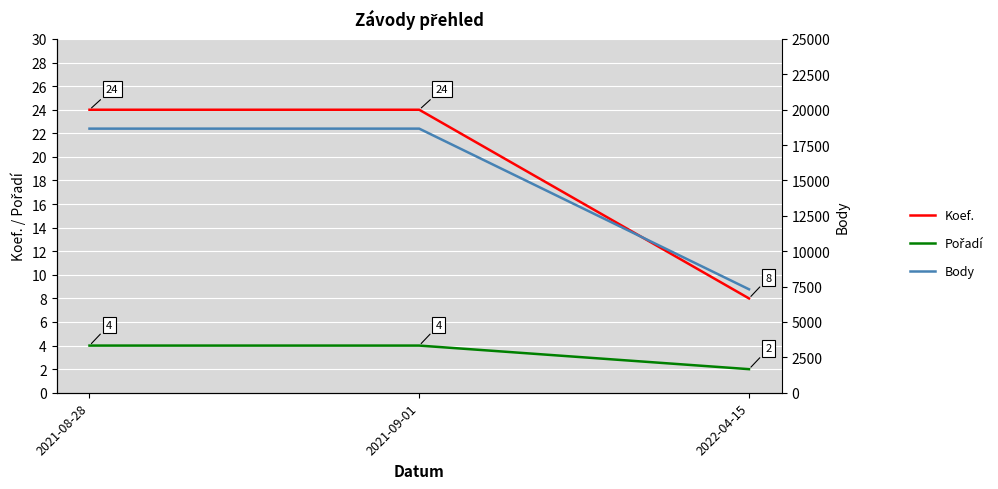

Which series changed the most between 2021-09-01 and 2022-04-15?

Body